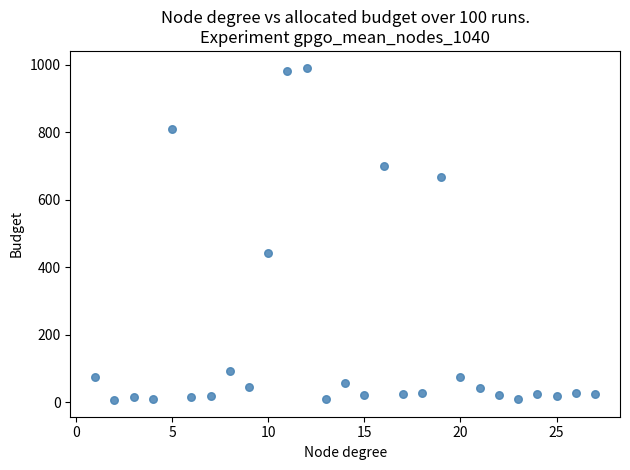

What is the range of X values (max minus min)?

26